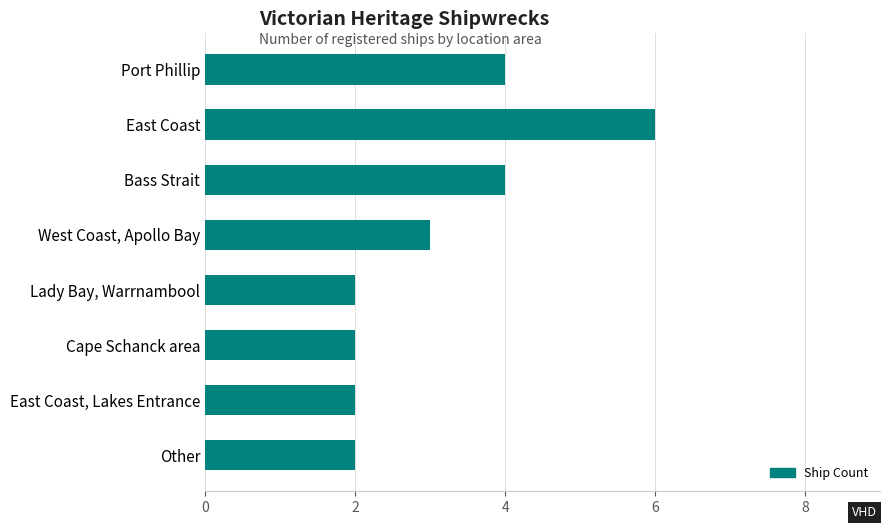

Approximately how many times larger is the value at West Coast, Apollo Bay compared to Other?

1.5